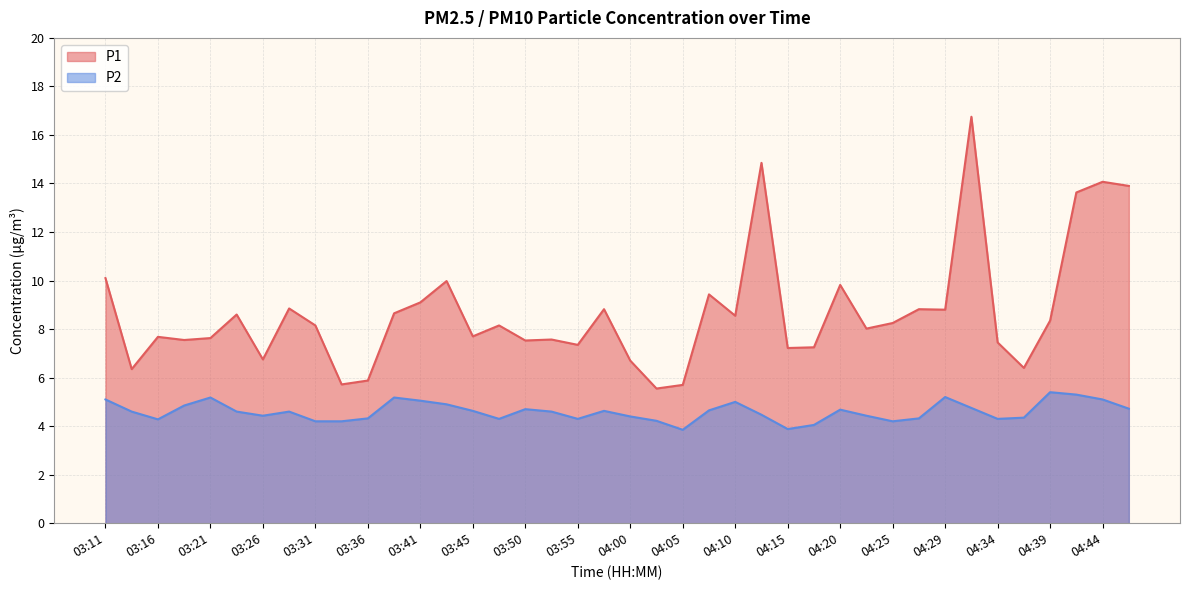

Is the value of P1 at 04:20 greater than the value of P2 at 04:25?

Yes